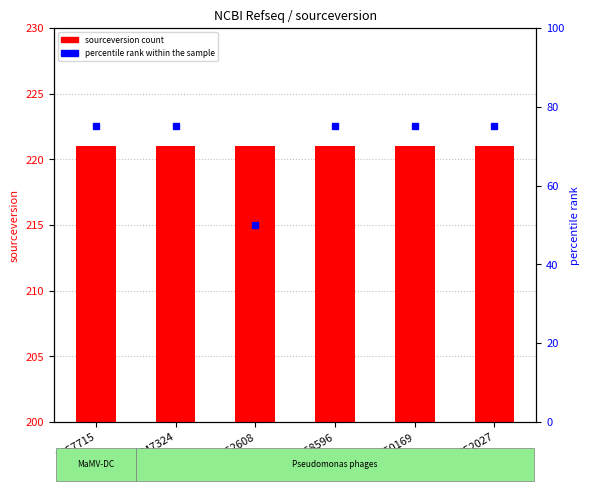

Is it true that percentile rank equals 75 at 1450169?

True